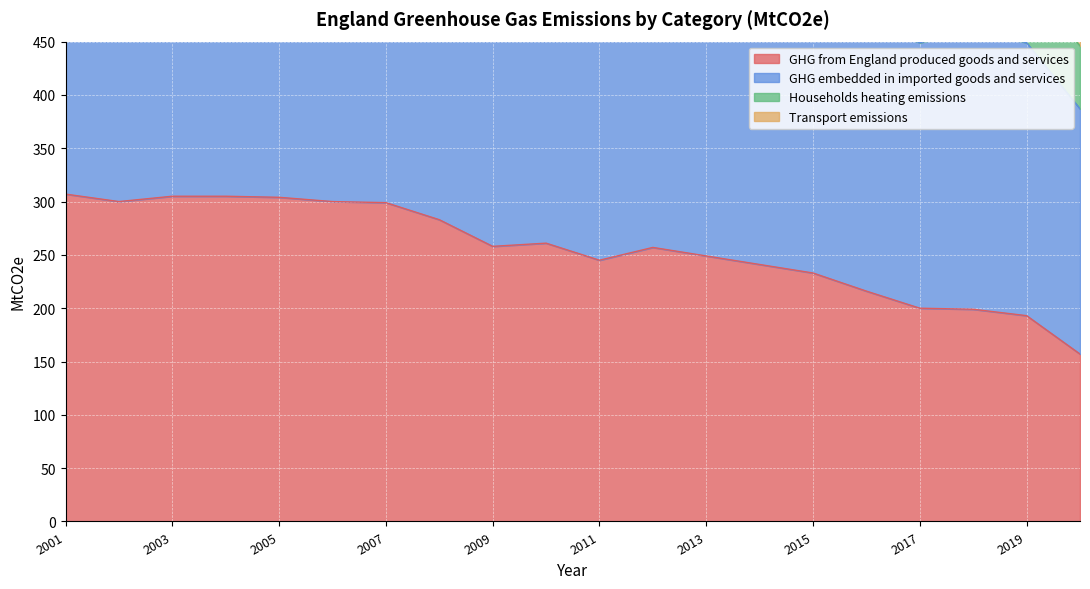

What is the spread (max minus min) of values at 2016?

193